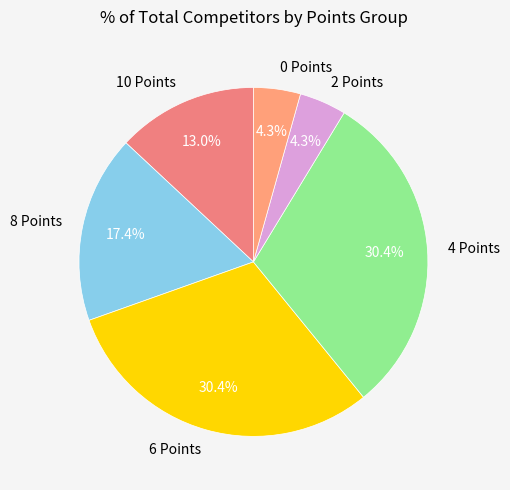

How many segments does this pie chart have?

6